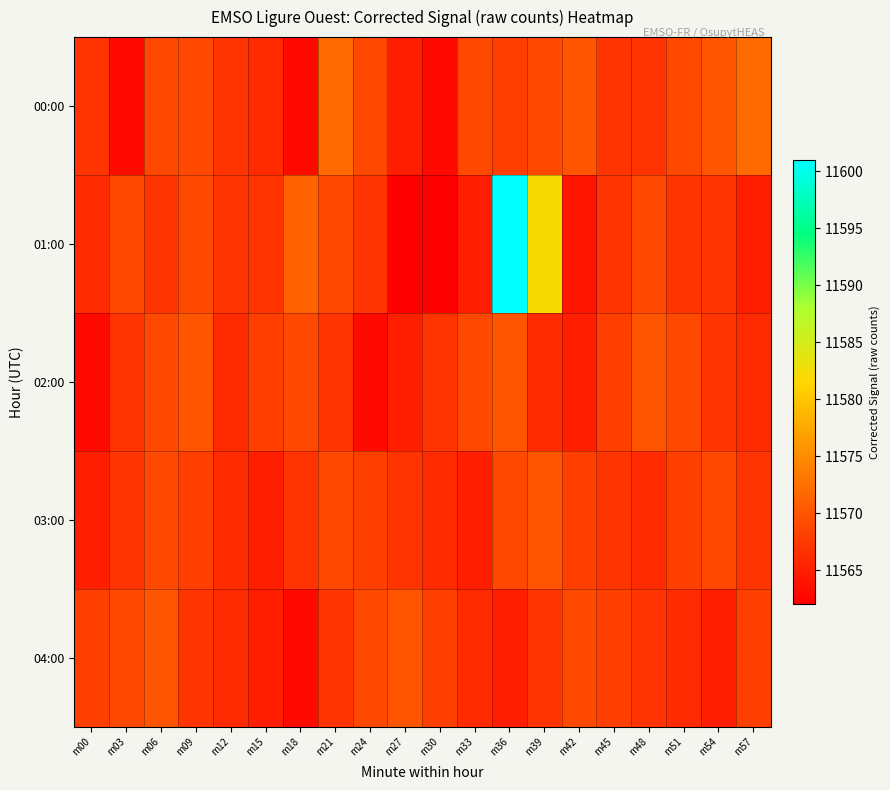

Count the number of data series in this chart.

5